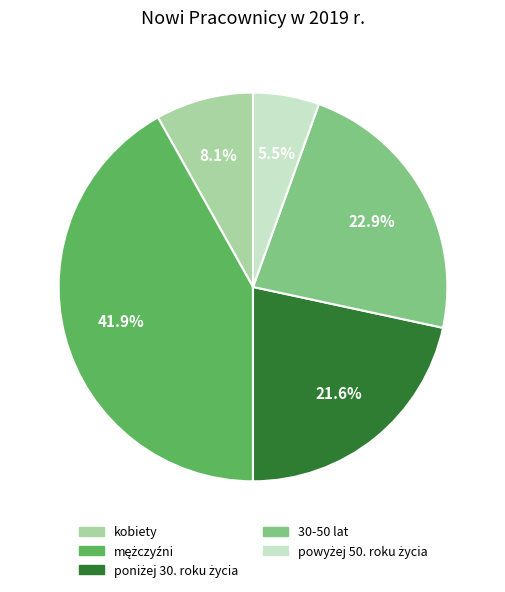

Is there any slice that represents more than half of the pie?

No